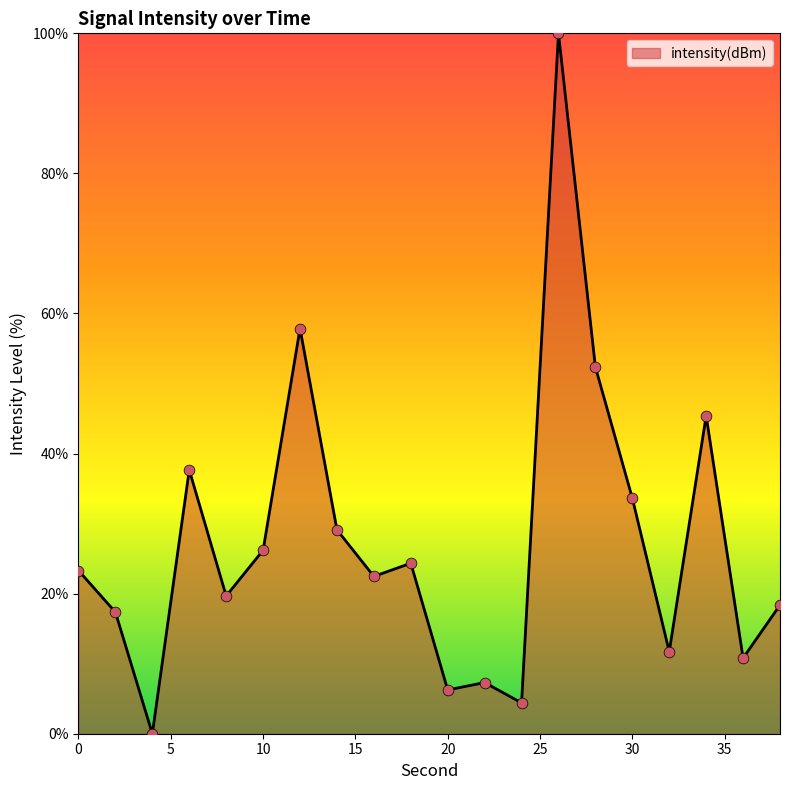

What is the difference between the maximum and minimum values?

100.0